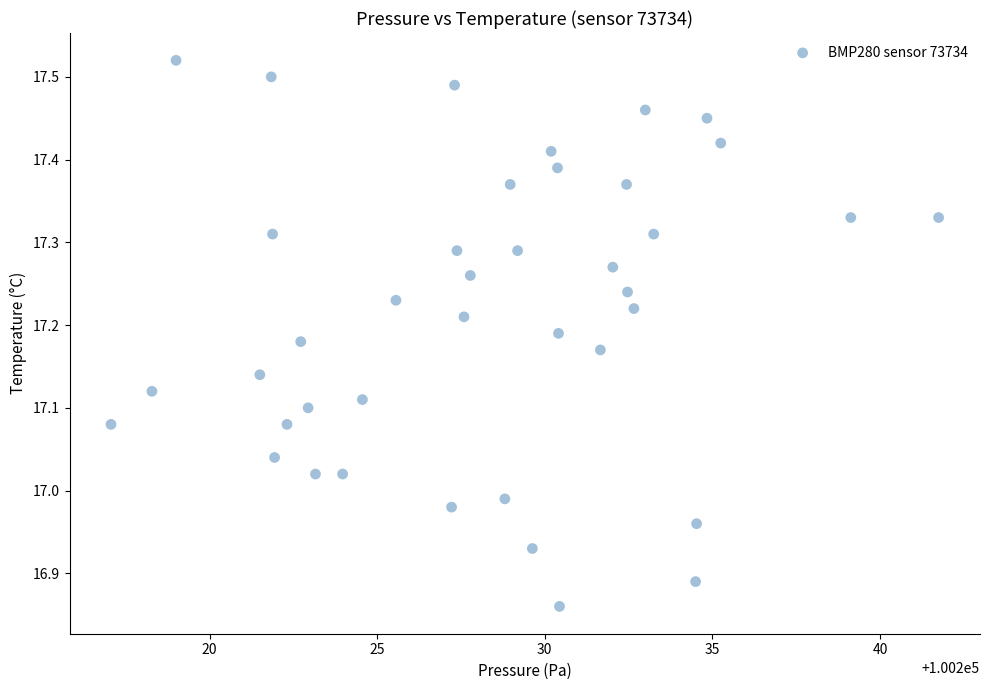

What is the range of X values (max minus min)?

24.7